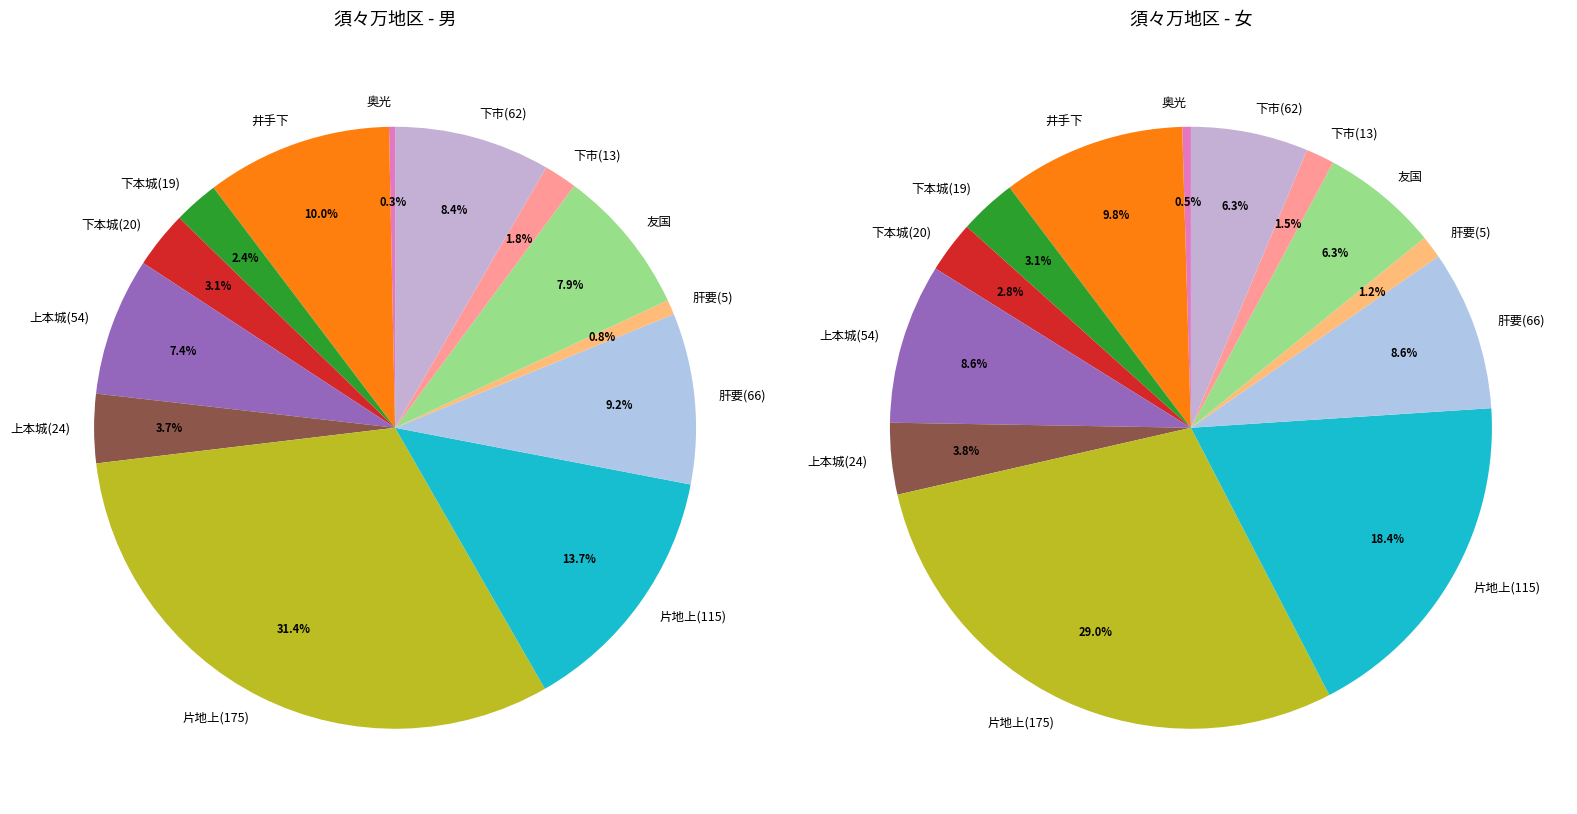

Rank the series by their average value, from highest to lowest.

女, 男